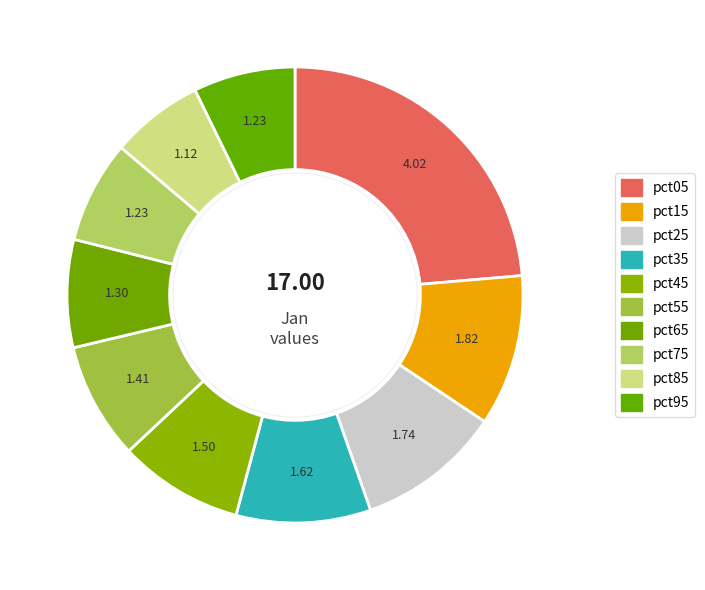

Count the number of slices in the pie.

10